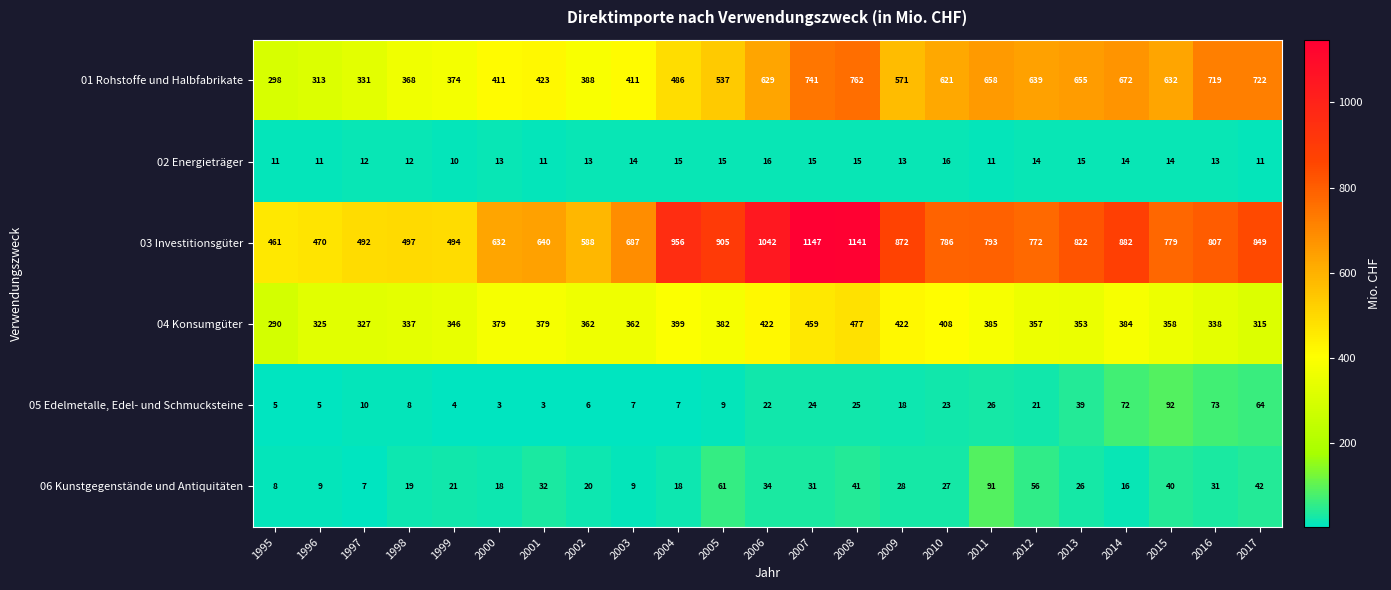

Which series has the largest total across all categories?

03 Investitionsgüter